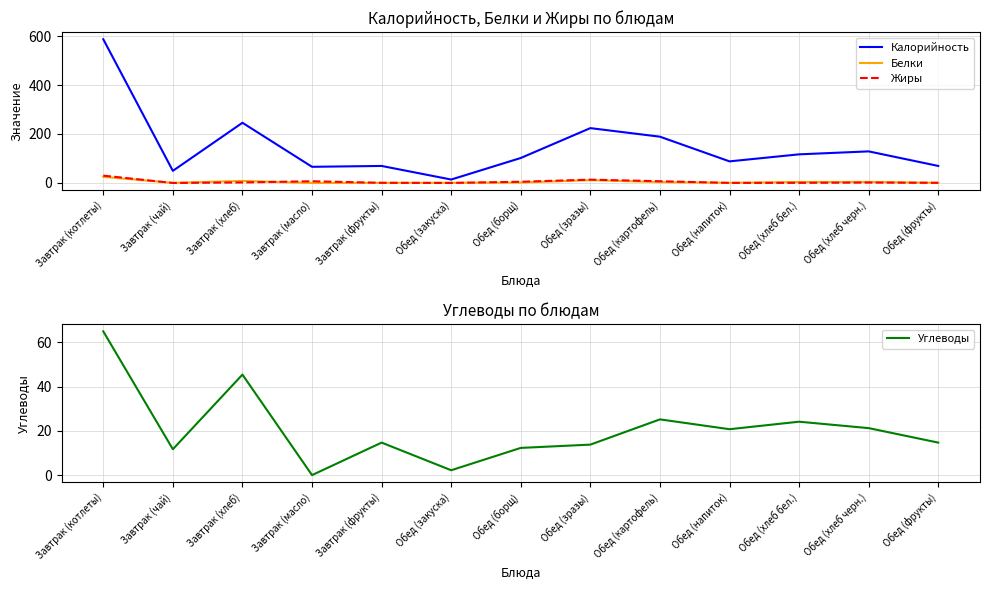

What is the difference between the second highest and second lowest values in the Жиры series?

13.4